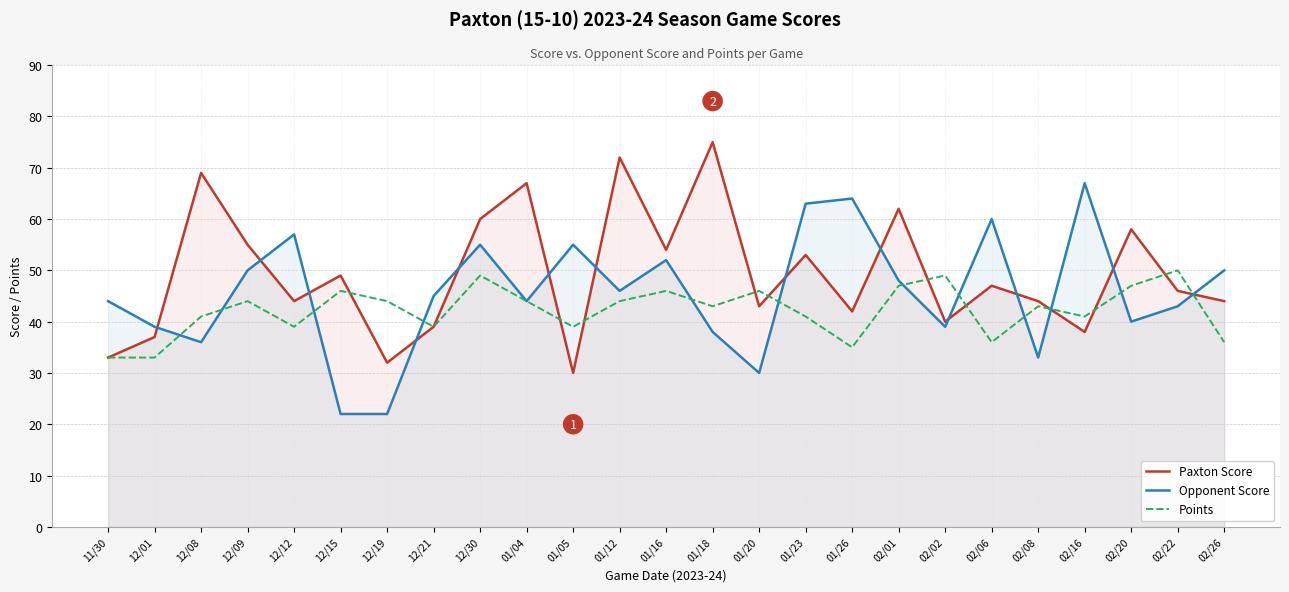

Where is Points nearest to the value 41?

12/08